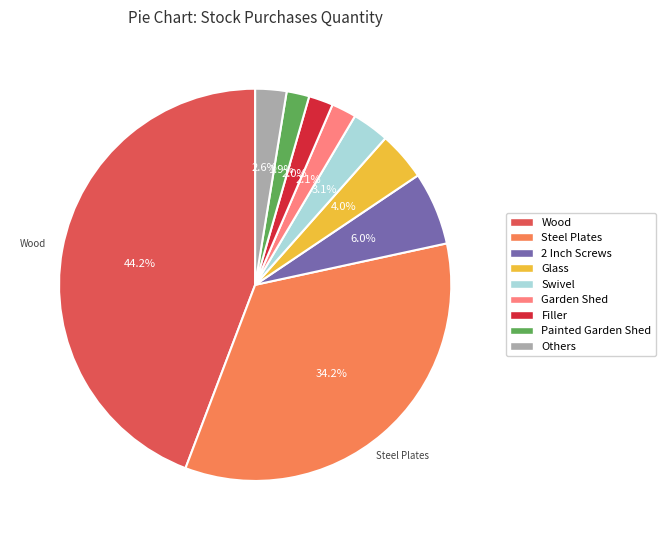

Count the number of slices in the pie.

9